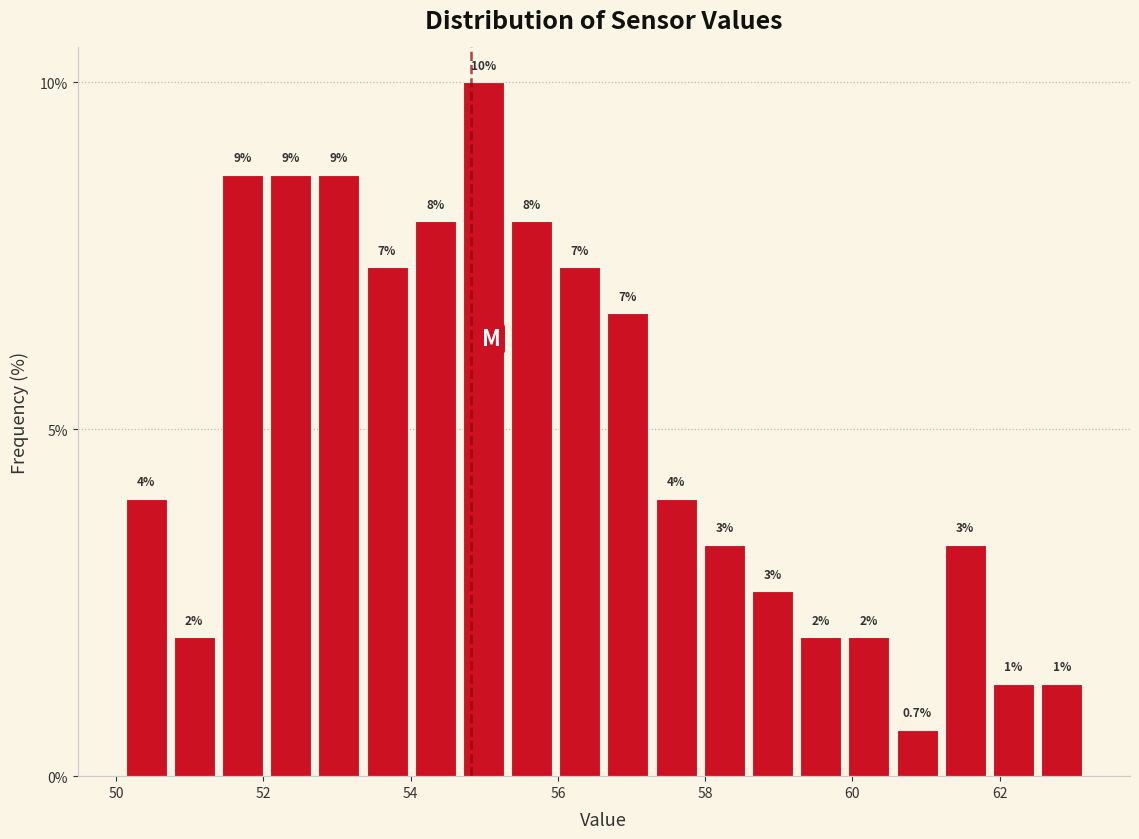

Read against the x-axis, roughly where is the centre of the tallest bar?

55.0